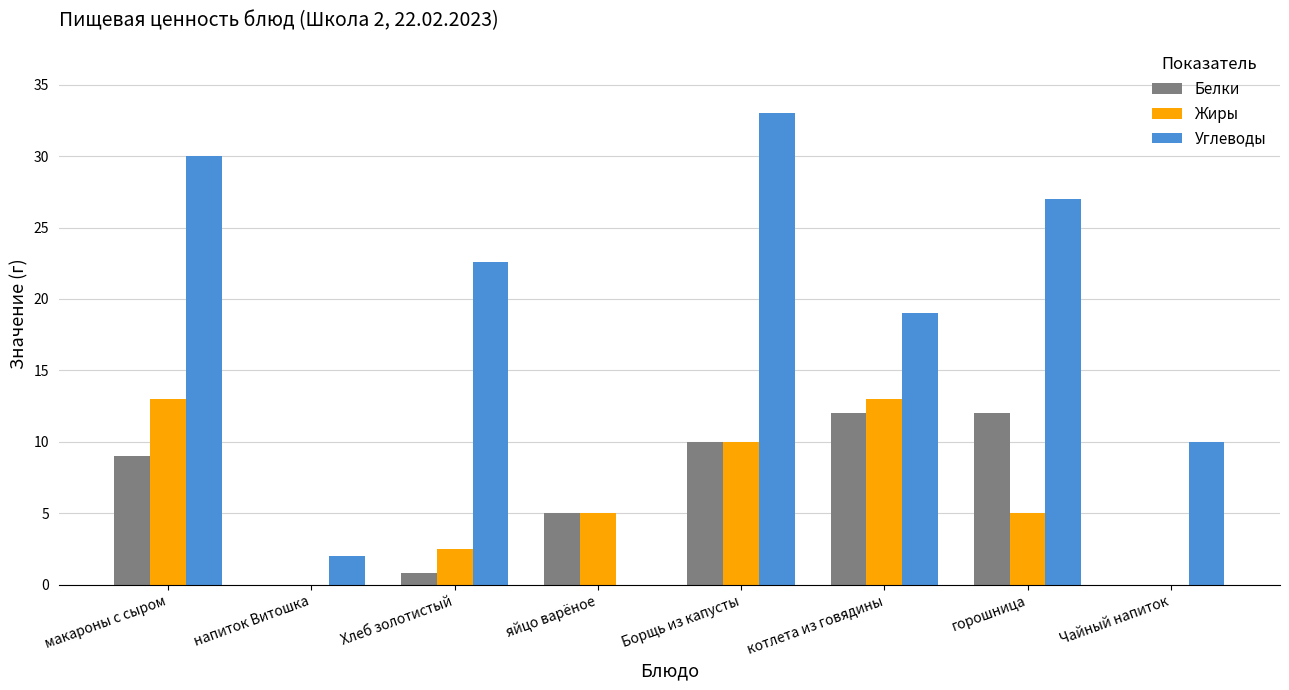

The Белки series shows 8.2 at яйцо варёное. True or false?

False